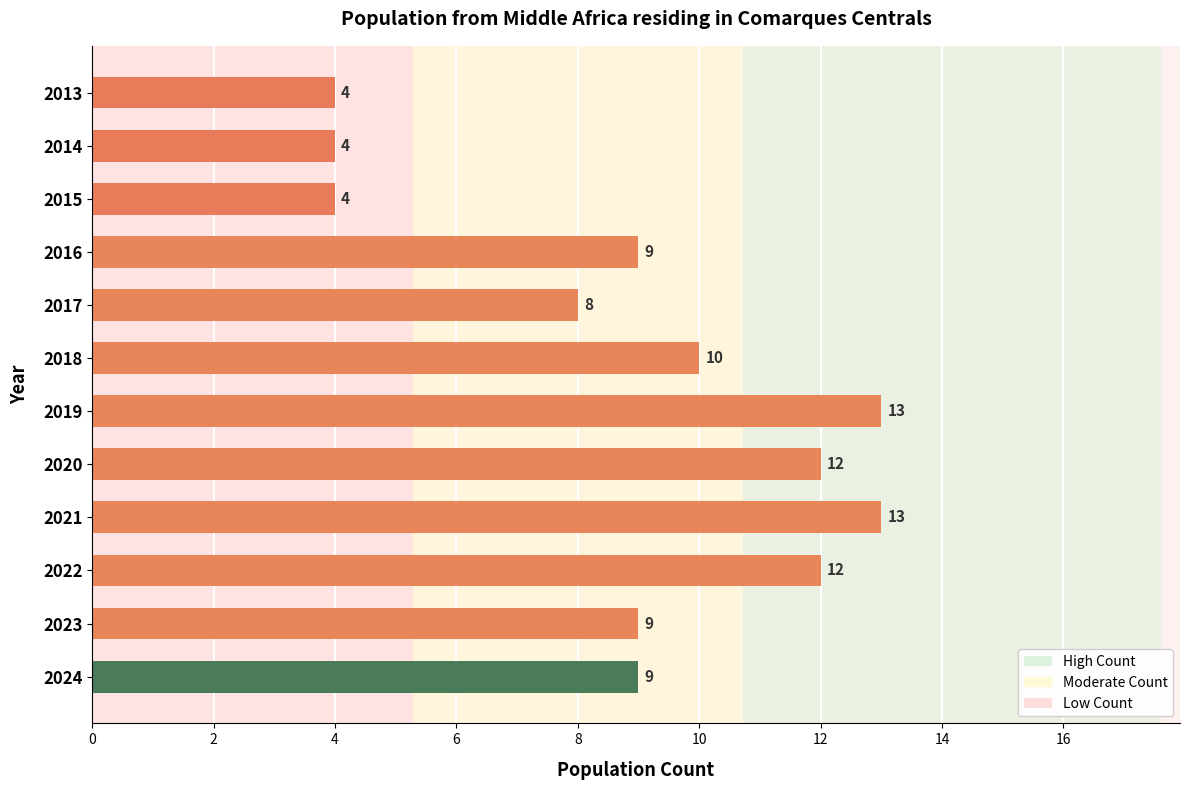

What is the minimum value shown in the chart?

4